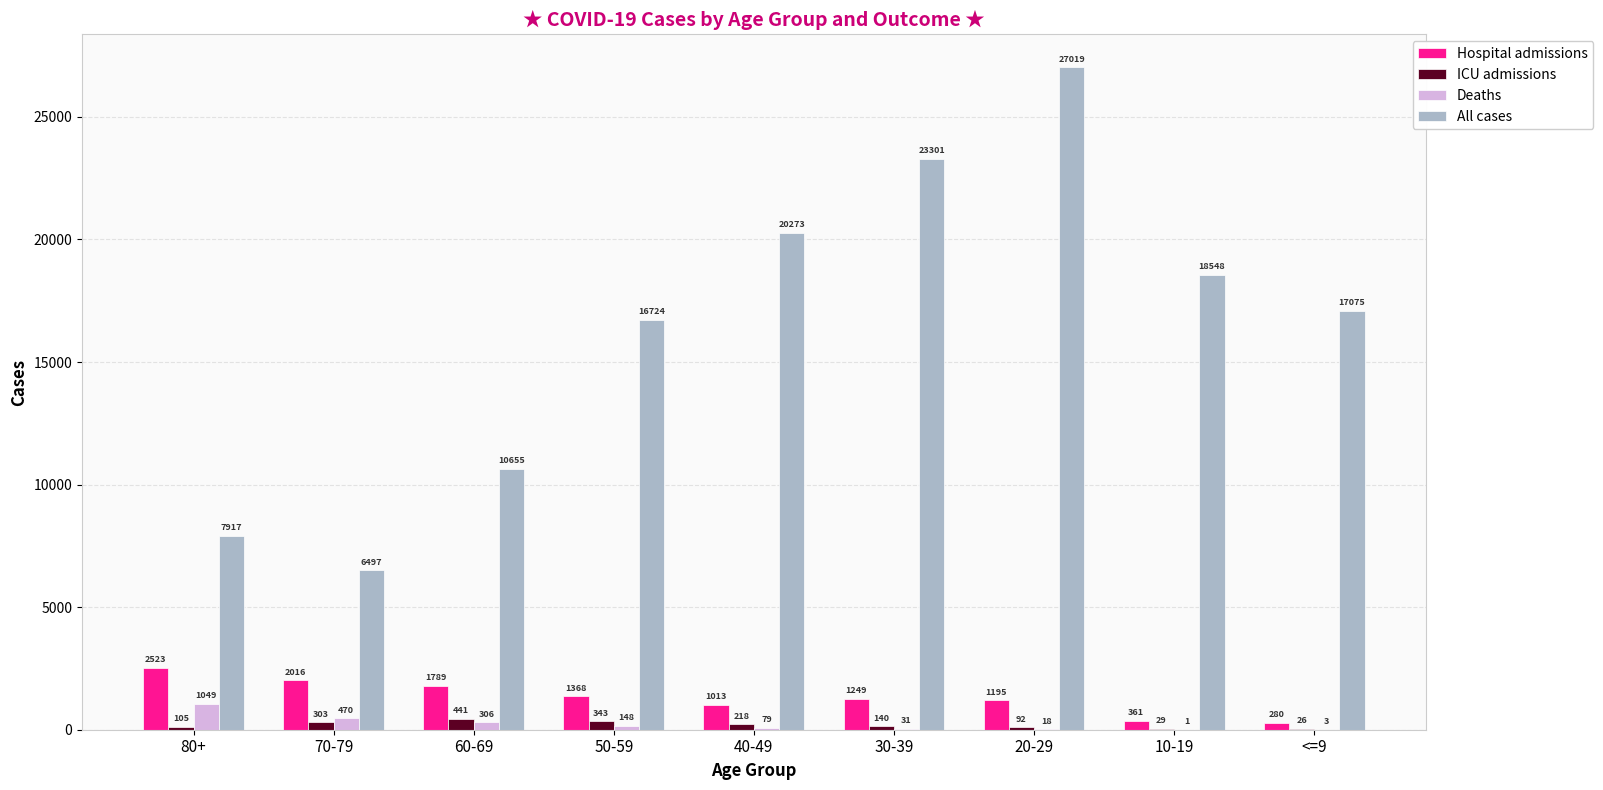

What is the difference between the All cases values at 50-59 and 30-39?

6577